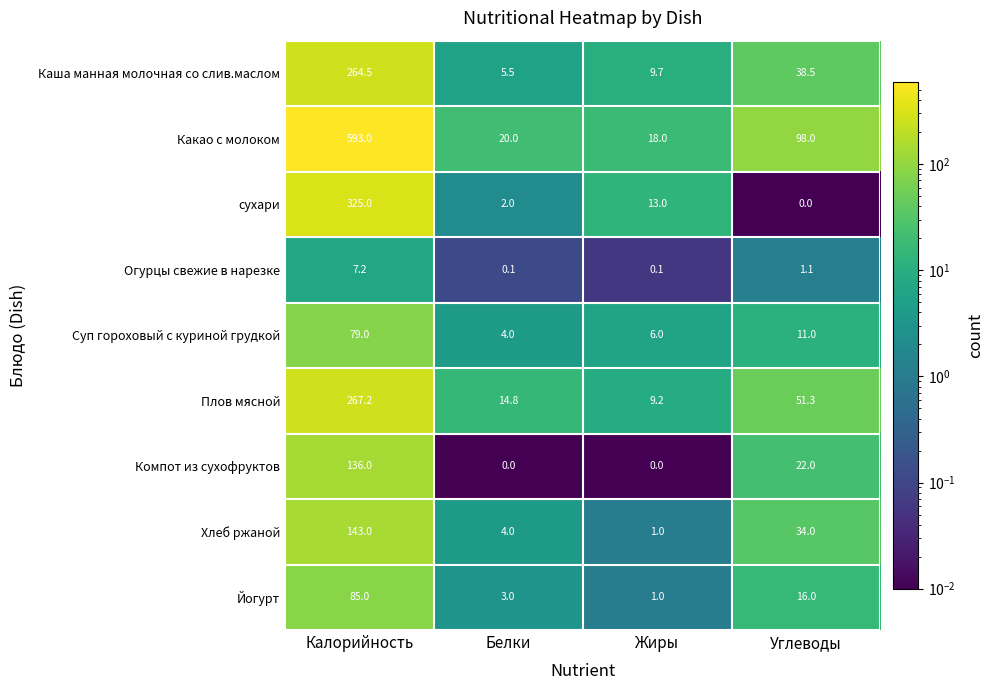

True or false: Каша манная молочная со слив.маслом has a value of 9.7 at Жиры.

True